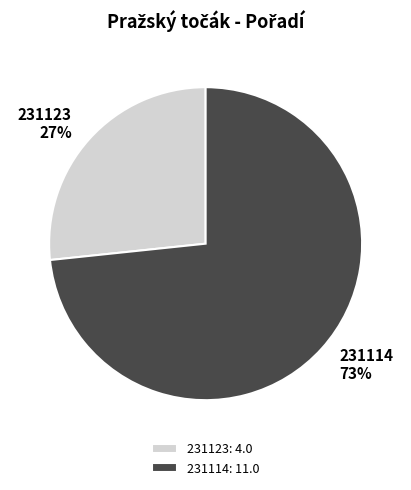

Which slice is the smallest?

231123